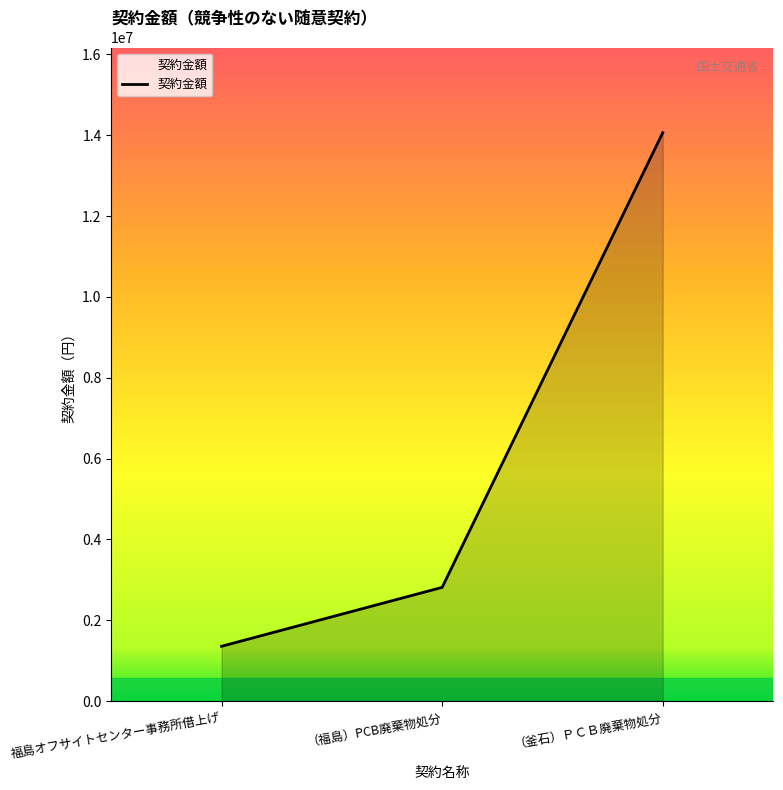

Rank the categories by value from highest to lowest.

（釜石）ＰＣＢ廃棄物処分, （福島）PCB廃棄物処分, 福島オフサイトセンター事務所借上げ